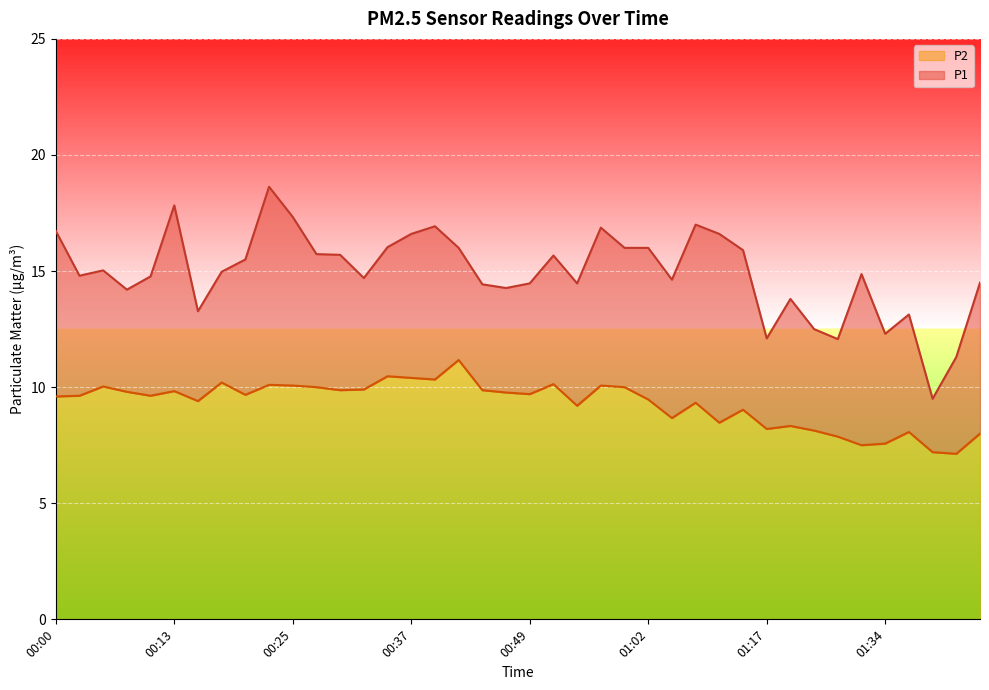

Which series has the largest range (max minus min)?

P1